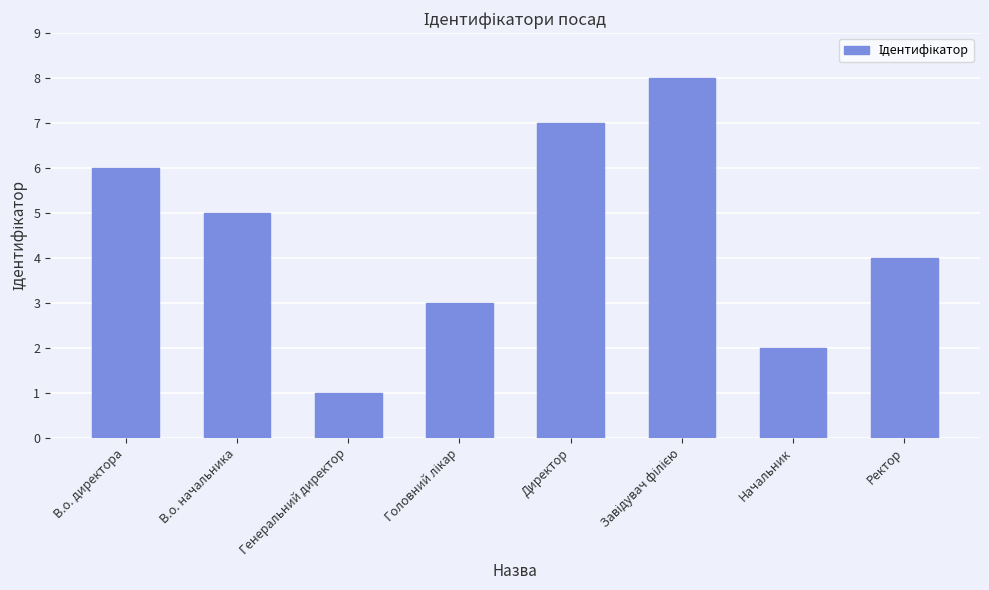

Are the bars horizontal?

No